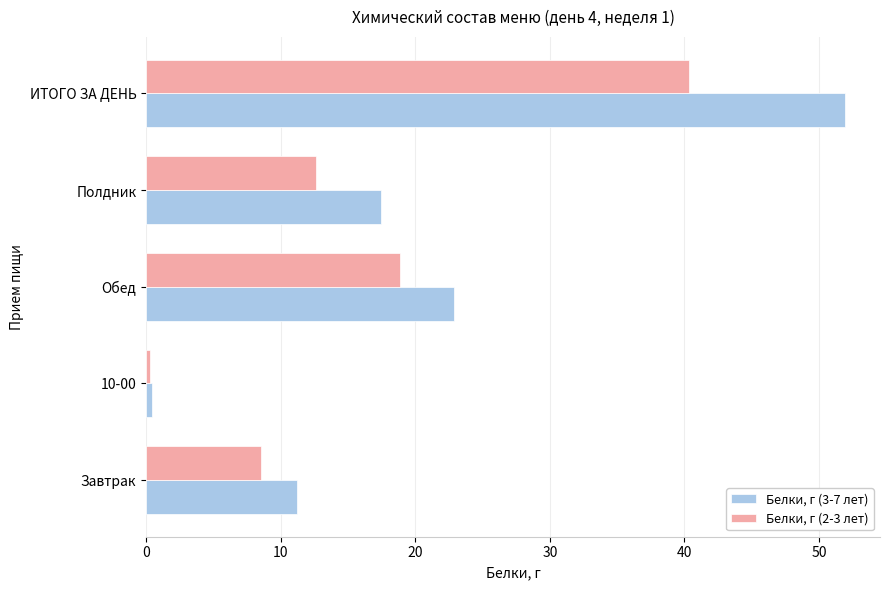

What is the highest value of the Белки, г (3-7 лет) series?

51.9